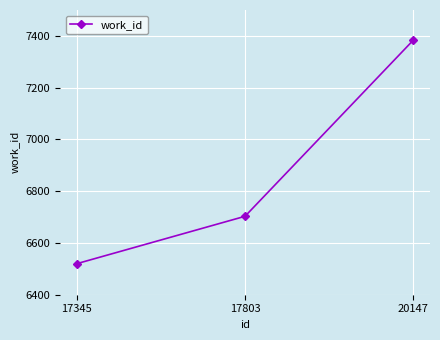

How many categories are shown in the chart?

3